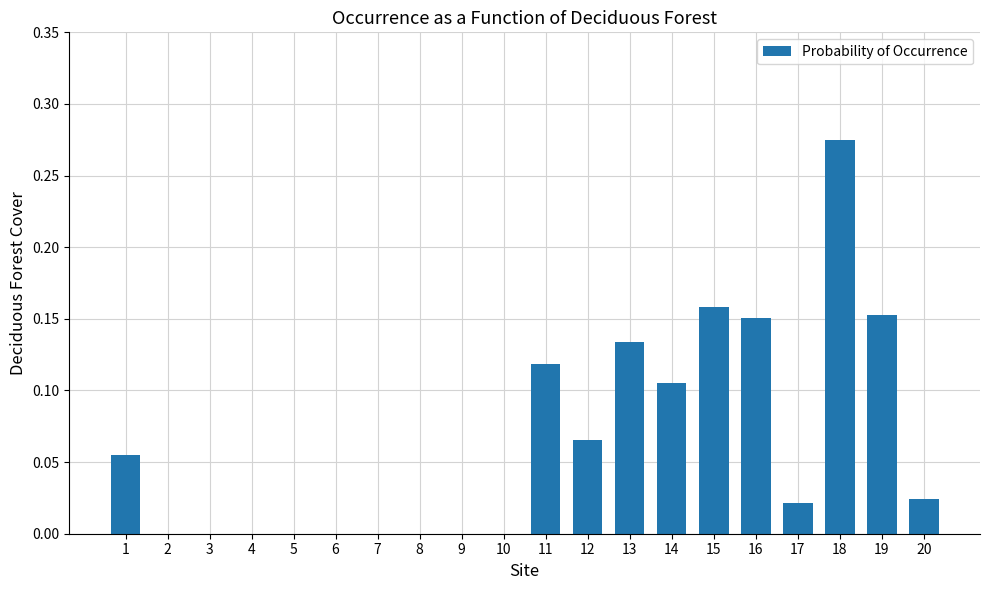

What is the sum of all values?

1.3